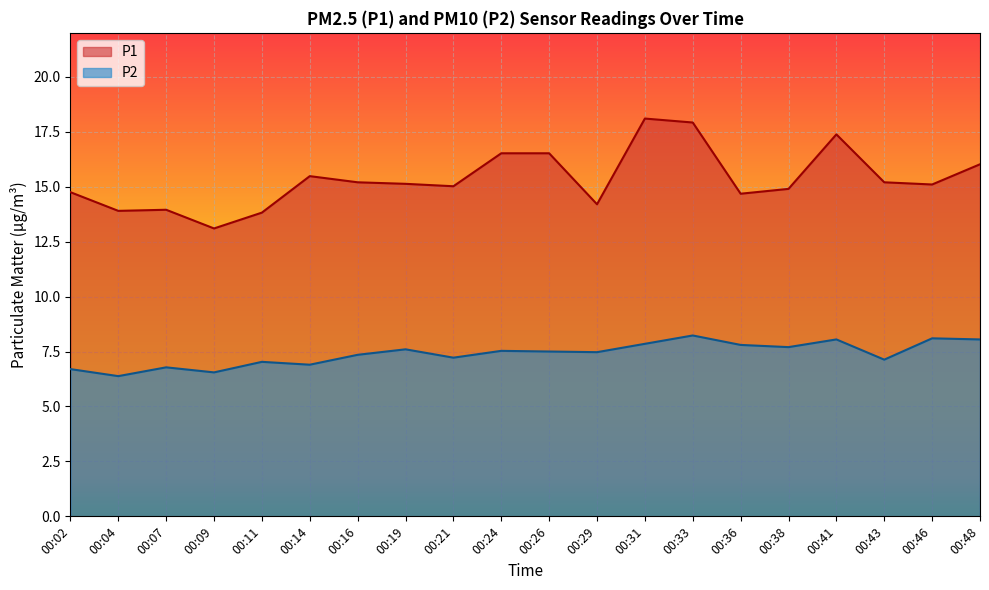

What are all the series names shown in the legend?

P1, P2